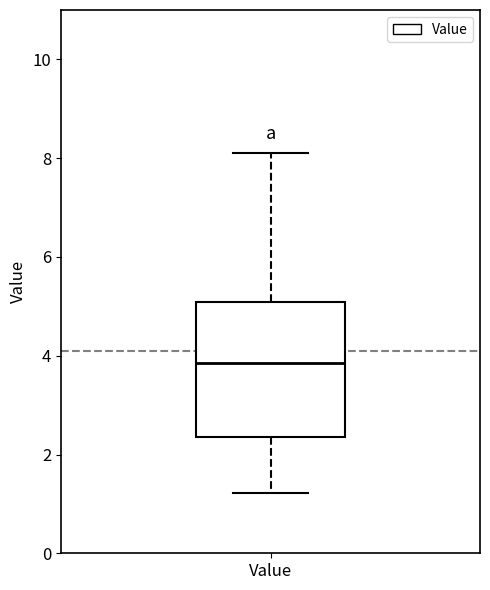

Where is the upper edge of the box for Value on the y-axis? The values are not printed on the chart, so give them approximately, as read against the axis.

5.0